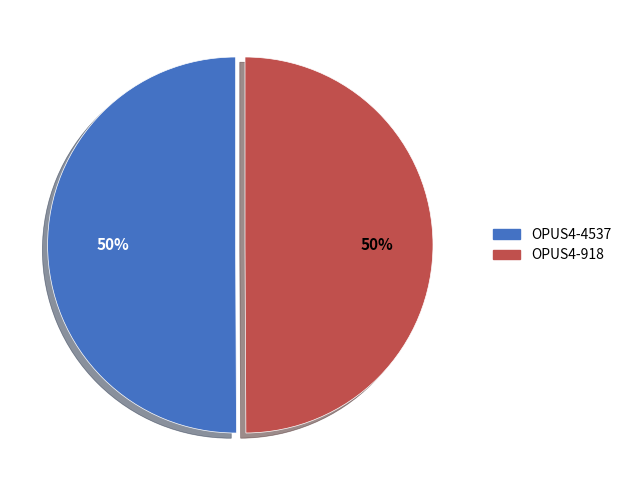

Approximately how many times larger is the value at OPUS4-918 compared to OPUS4-4537?

1.0